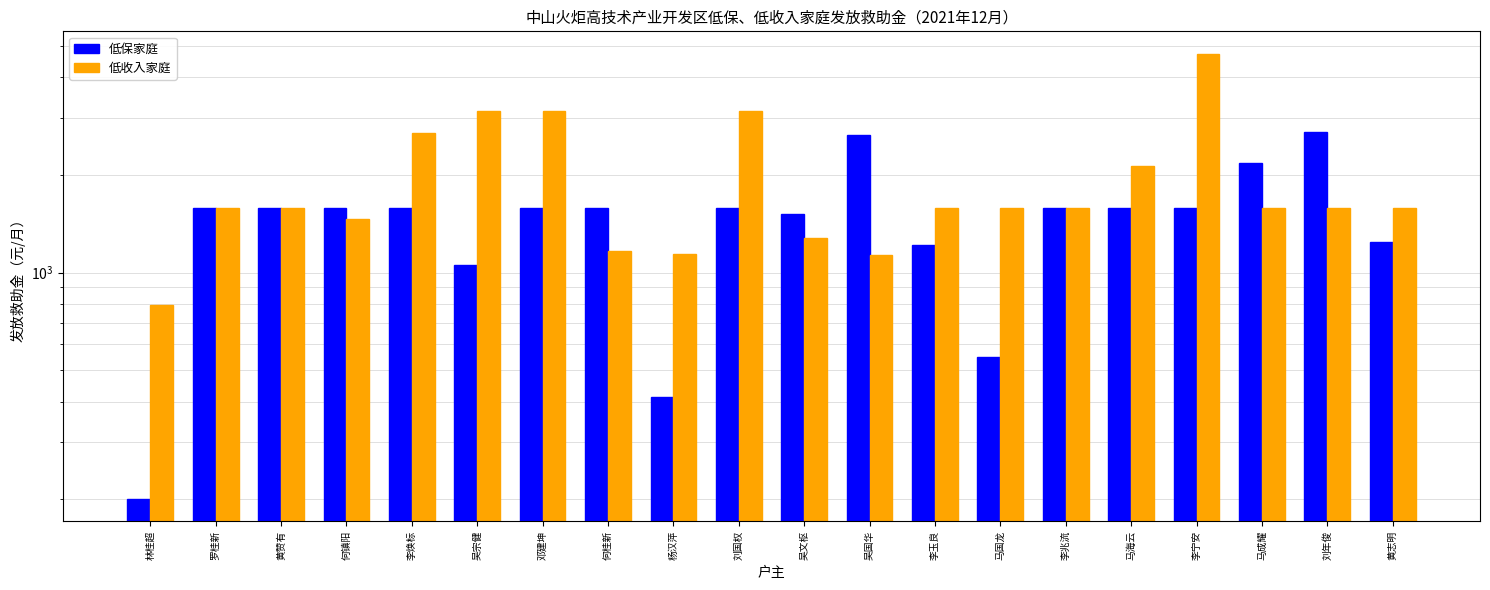

Which category has the highest value in the 低保家庭 series?

刘年俊